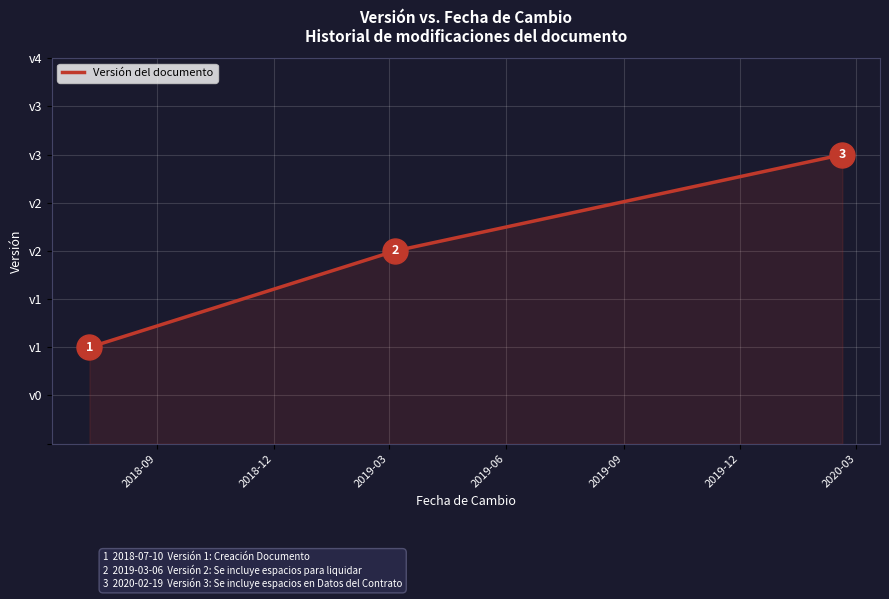

Is this an area chart (filled region under the line)?

Yes